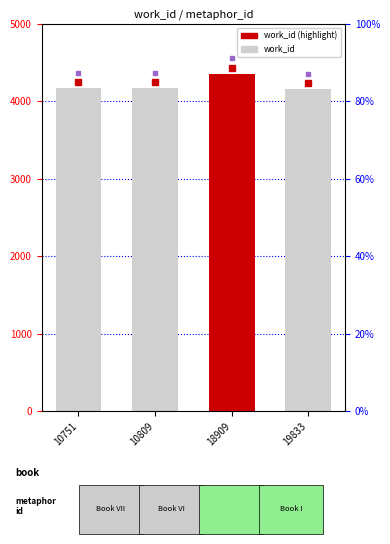

What is the difference between the maximum and minimum values?

200